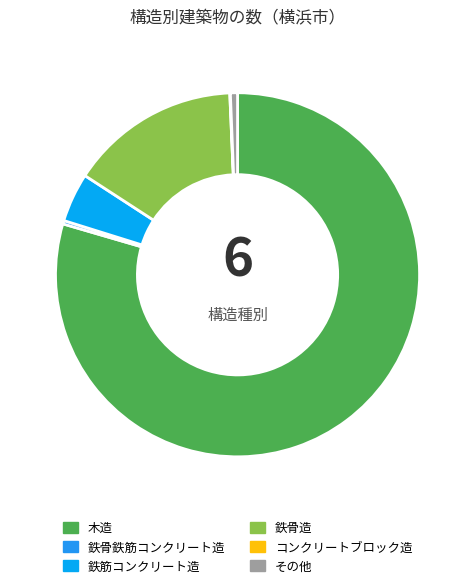

The 木造 slice represents 90% of the pie. True or false?

False